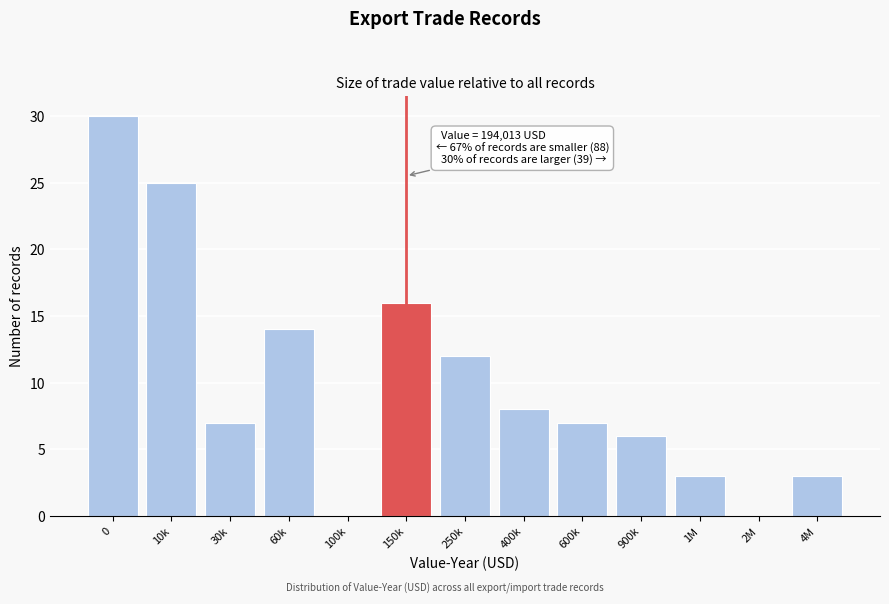

Reading left to right, extract all data points from this chart.

0=30	10k=25	30k=7	60k=14	100k=0	150k=16	250k=12	400k=8	600k=7	900k=6	1M=3	2M=0	4M=3